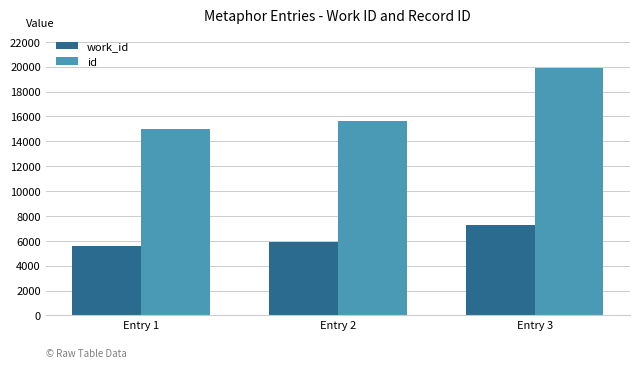

How many bars are there in total?

6